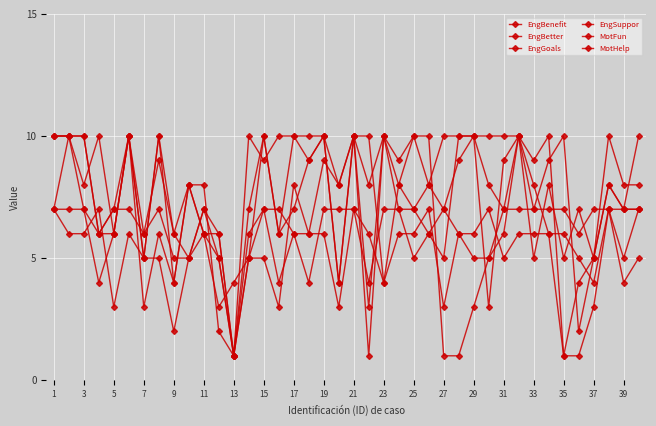

Where is the first local minimum for MotHelp?

7